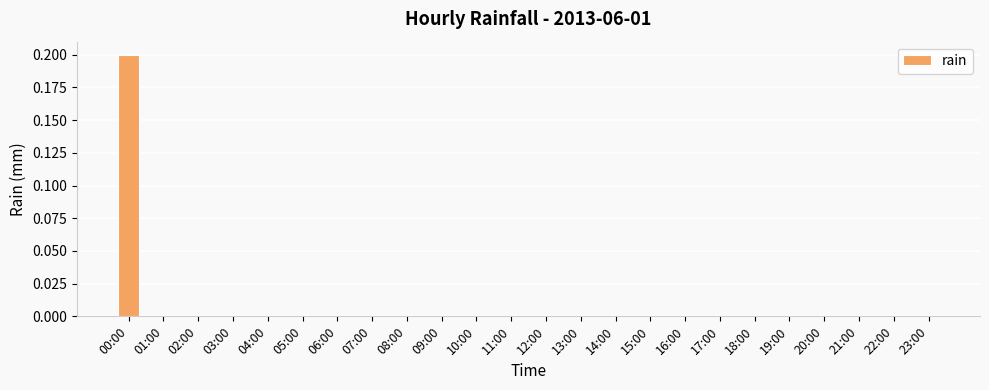

Is it true that the value at 10:00 is 0.0?

True